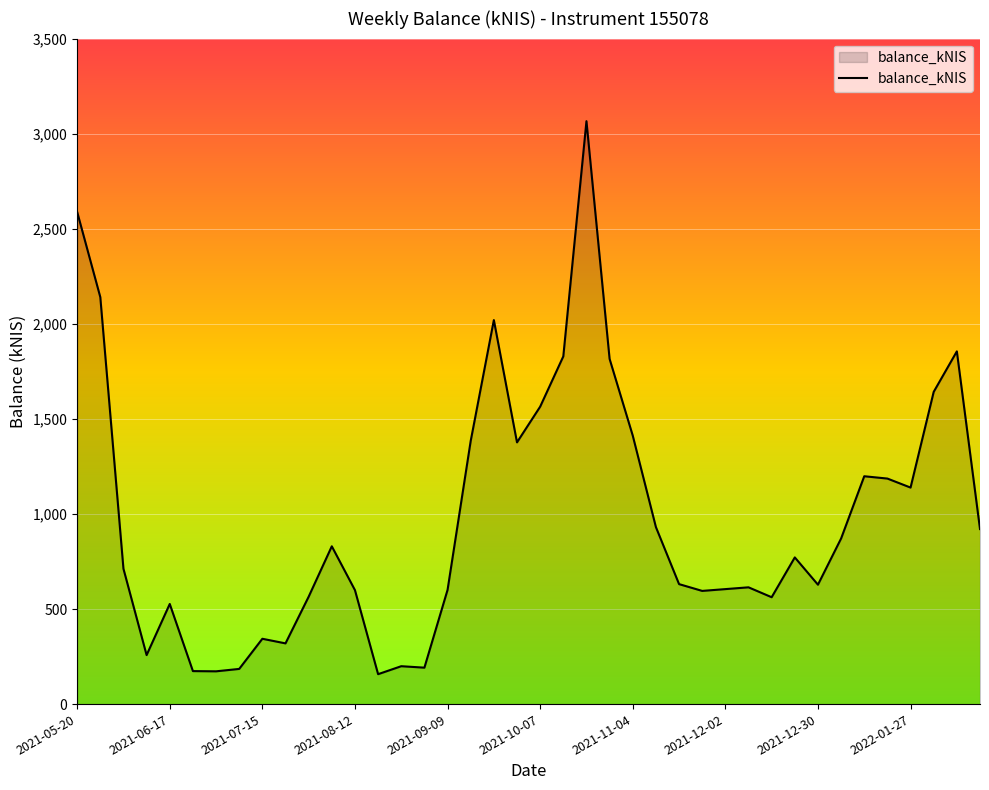

What is the smallest value displayed?

157.3